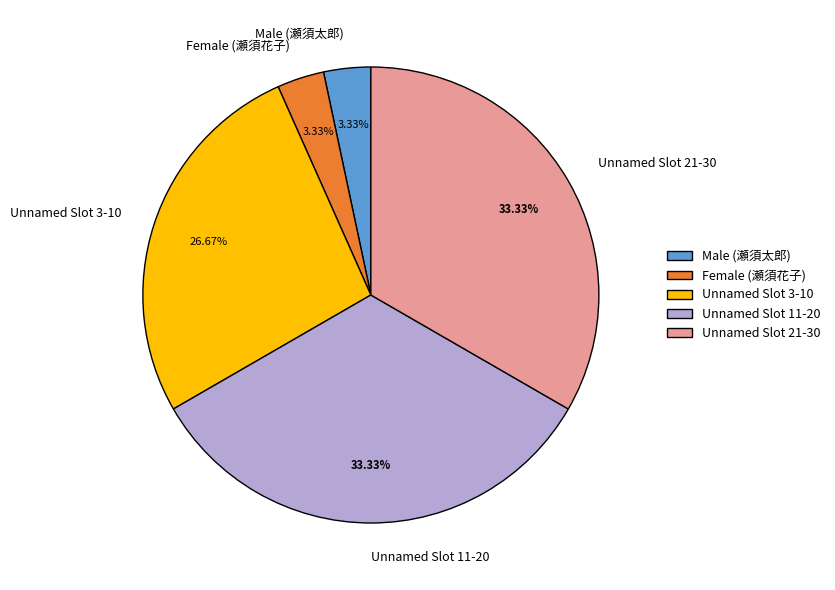

Is the sum of Male (瀬須太郎) and Unnamed Slot 11-20 greater than half?

No